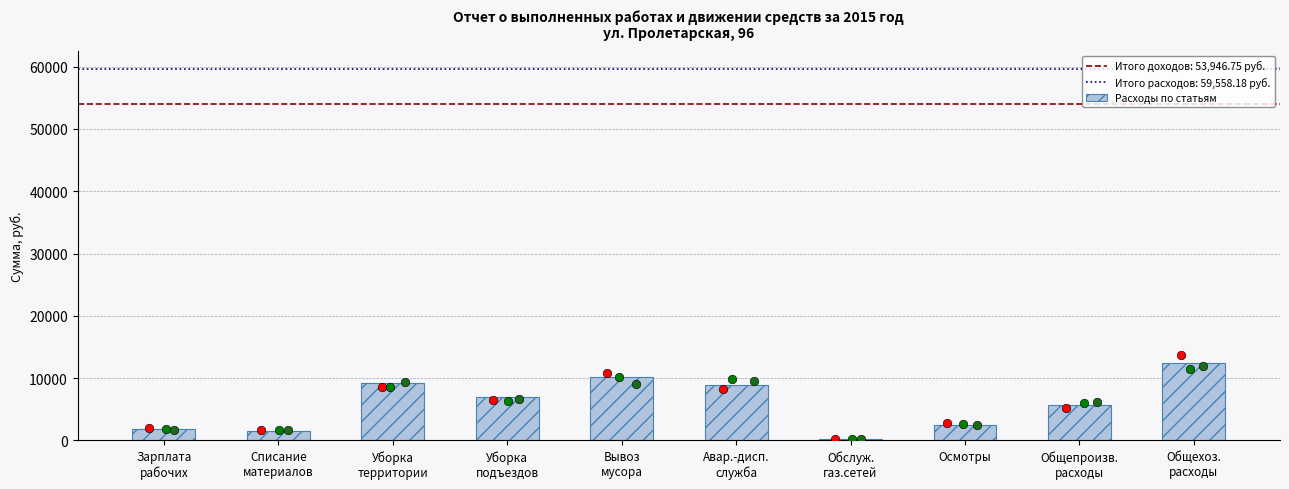

Which has a higher value, Осмотры or Общепроизв.
расходы?

Общепроизв.
расходы